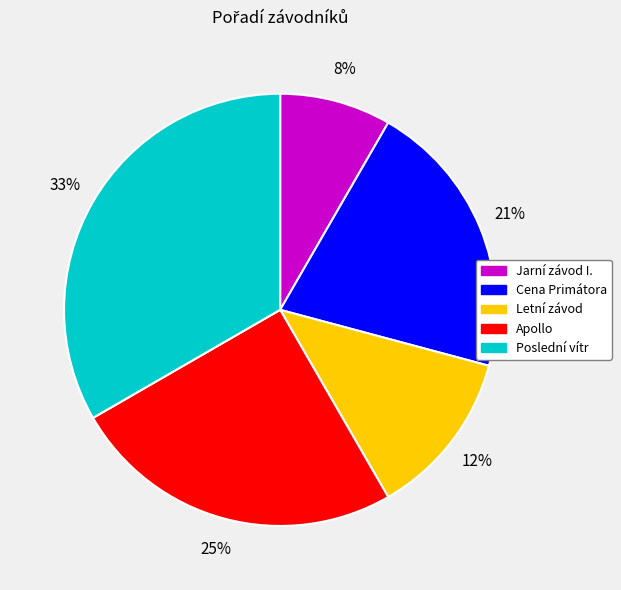

Approximately how many times larger is the value at Letní závod compared to Poslední vítr?

0.4